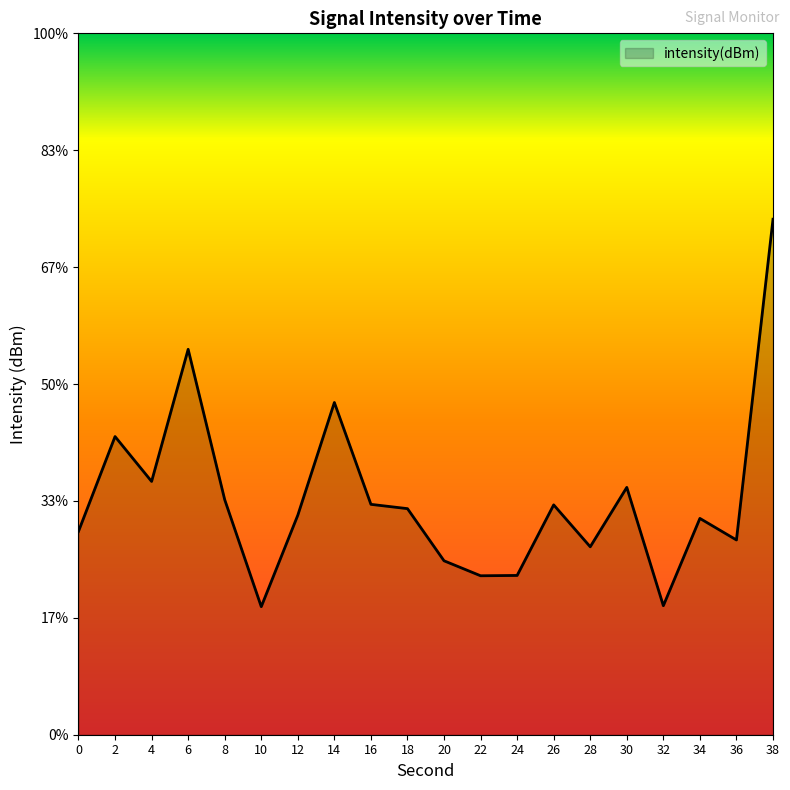

How many lines are shown in the chart?

1